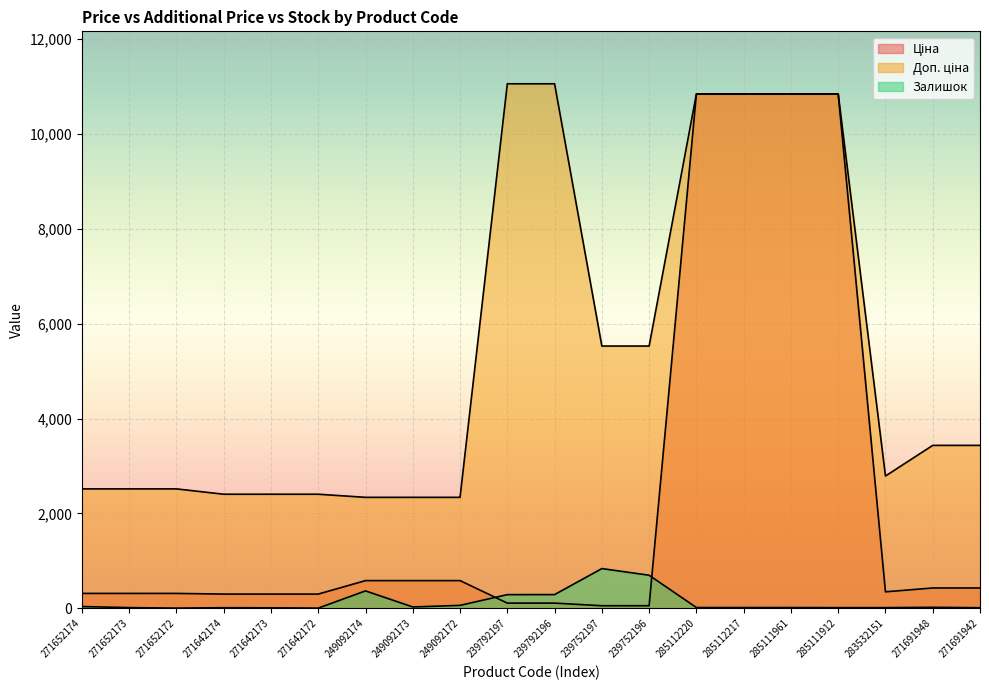

True or false: Залишок has more than 2 interior local peaks.

True